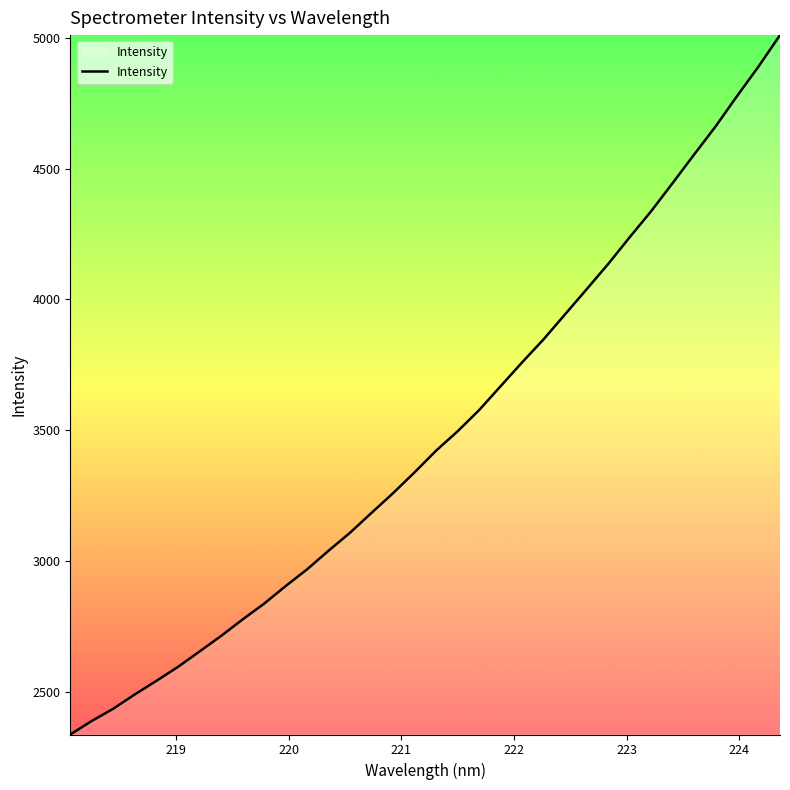

What is the difference between the maximum and minimum values?

2674.4